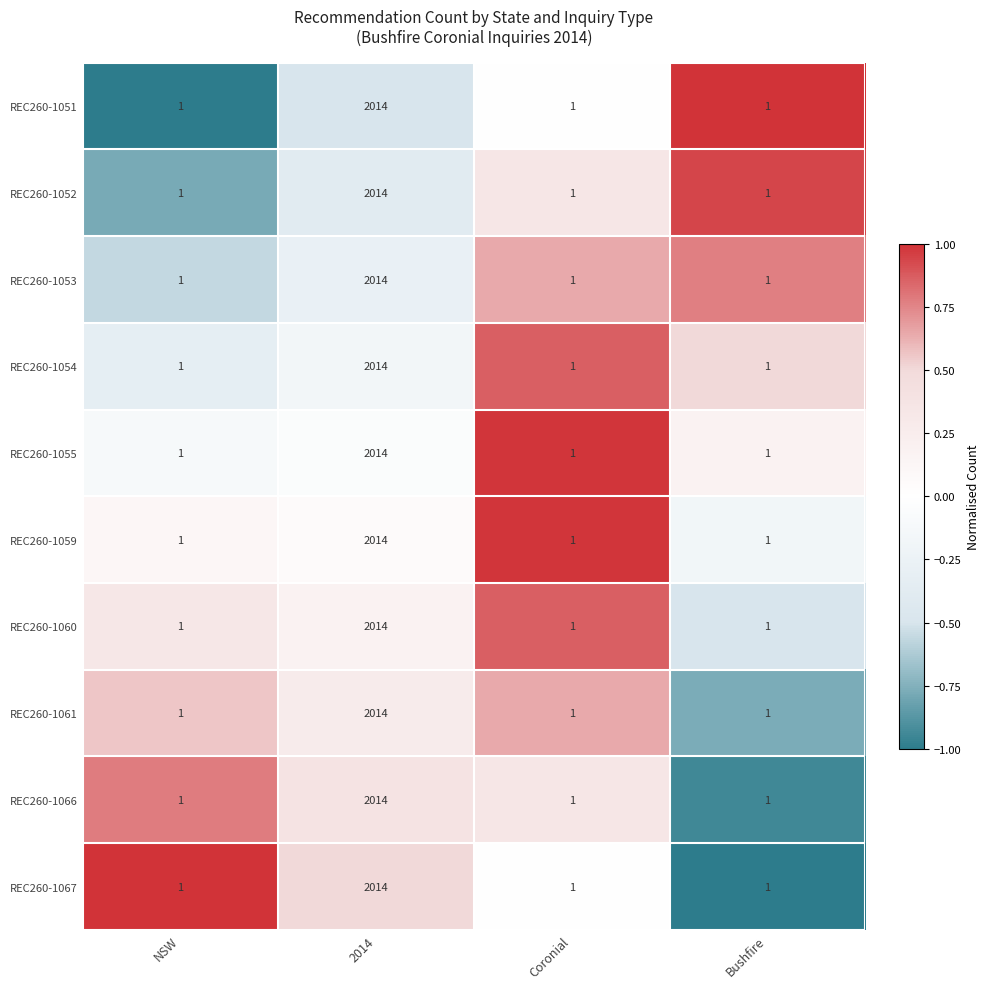

How many values in the REC260-1060 series exceed 1?

1